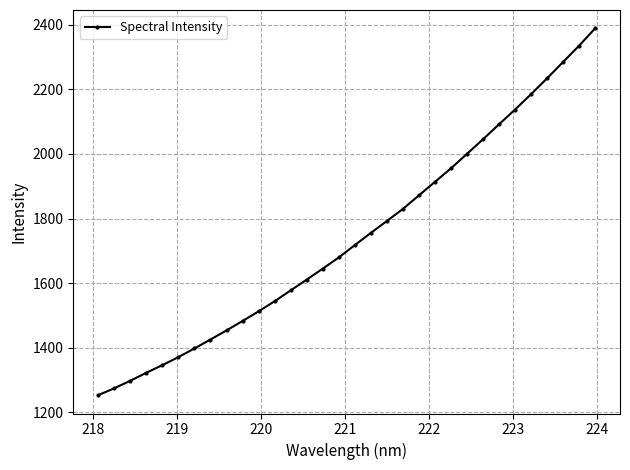

What is the minimum value shown in the chart?

1253.5